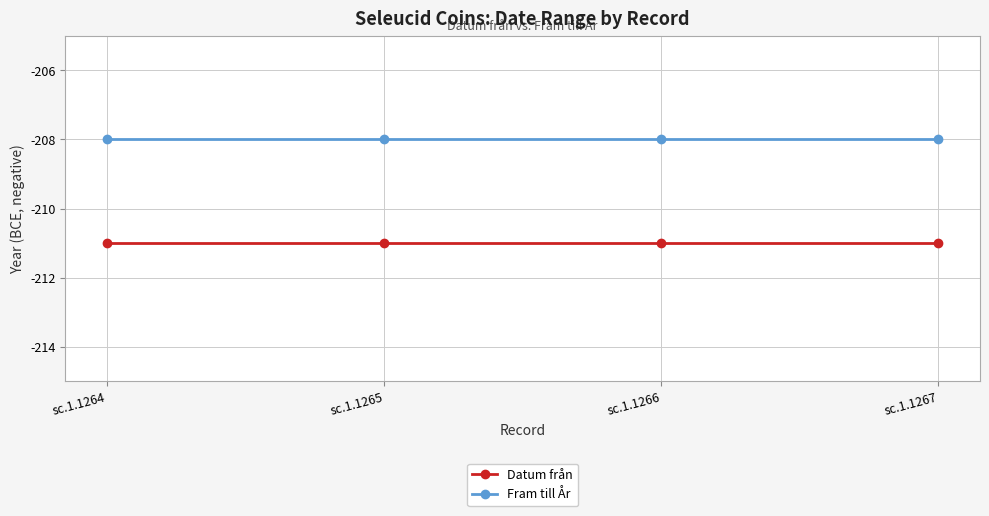

True or false: Fram till År has more than 2 points higher than both neighbors.

False